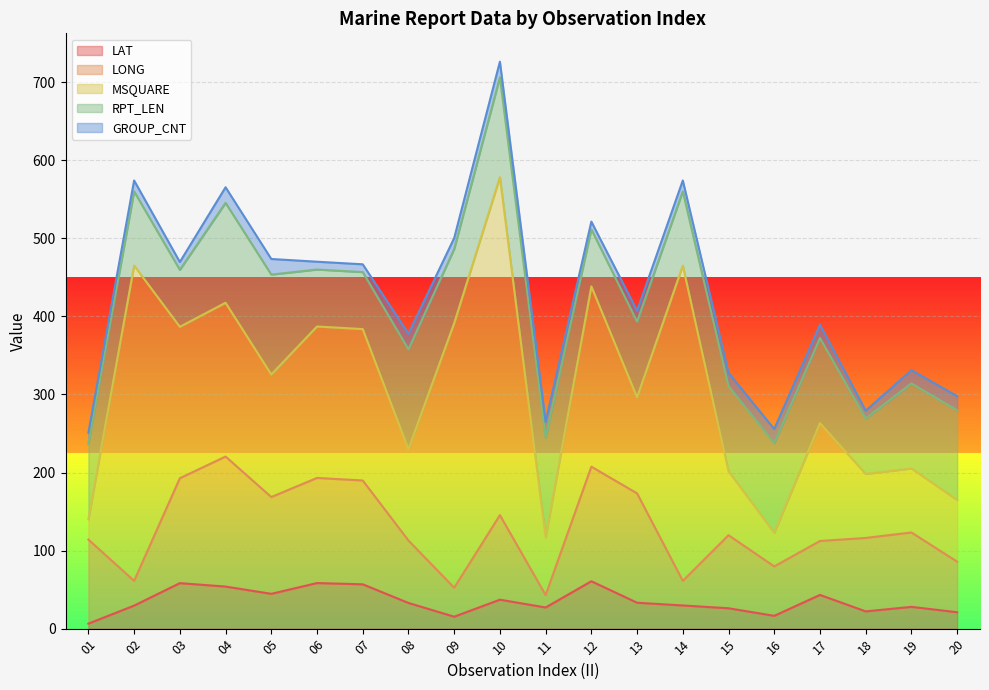

What is the sum of the LAT values at 19 and 07?

84.7